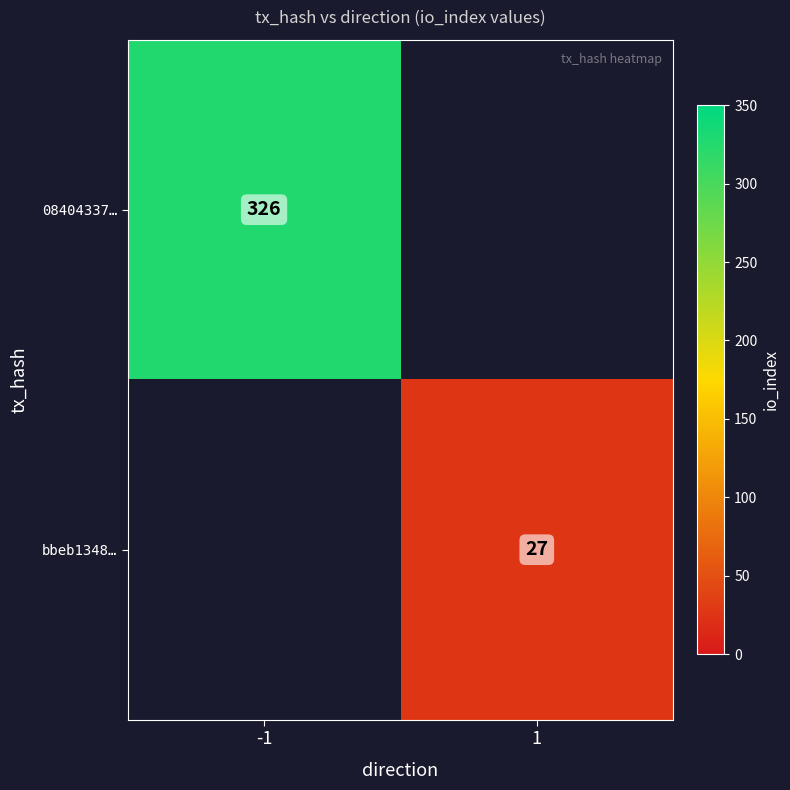

The bbeb1348… series shows 27 at 1. True or false?

True